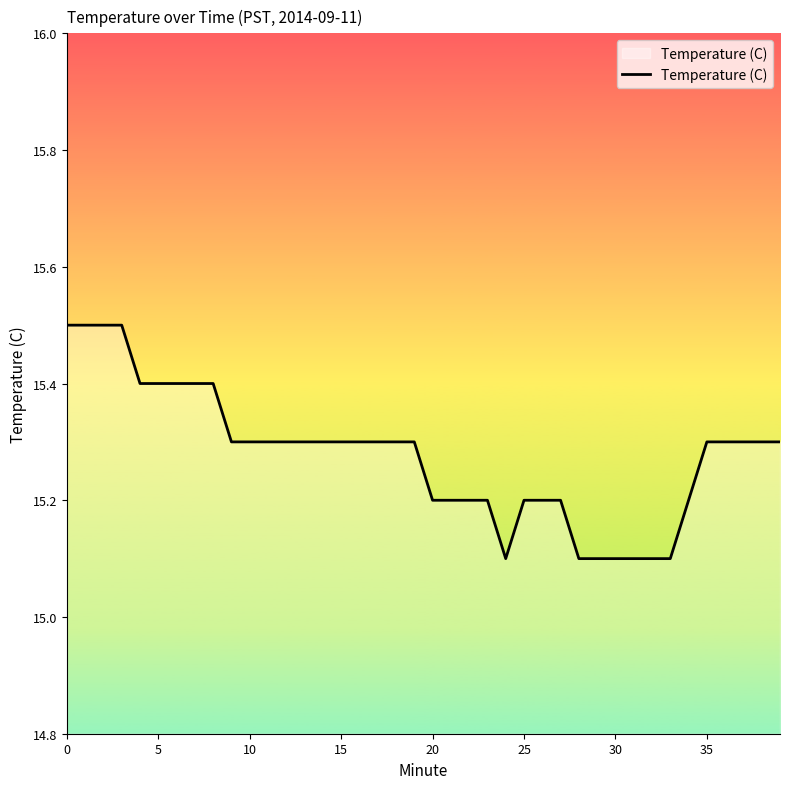

Is this an area chart (filled region under the line)?

No